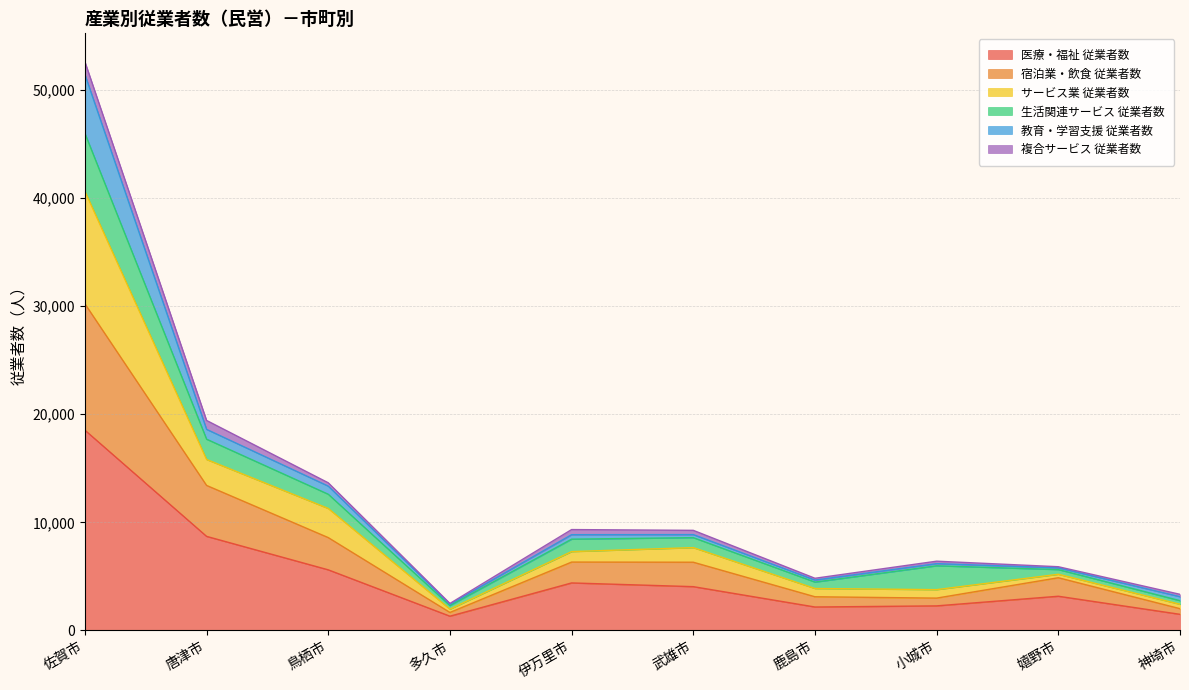

True or false: サービス業 従業者数 and 宿泊業・飲食 従業者数 cross at least once.

False